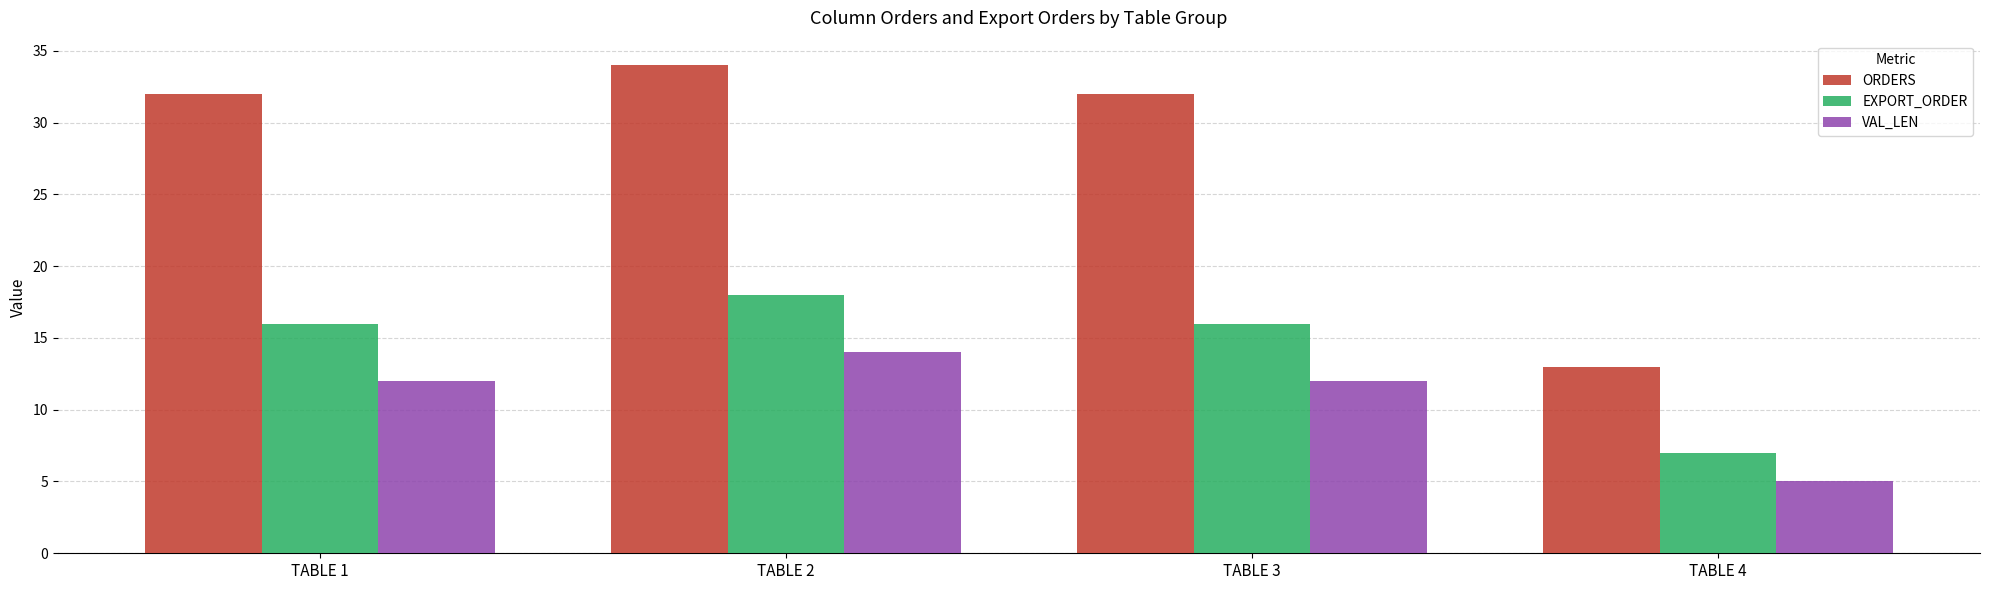

What are all the series names shown in the legend?

ORDERS, EXPORT_ORDER, VAL_LEN